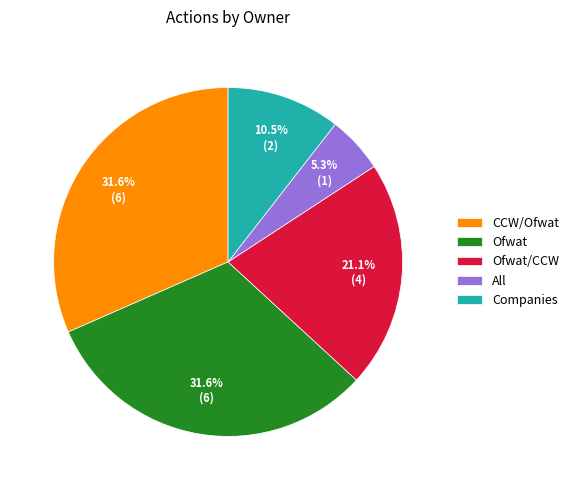

Which slice is the smallest?

All